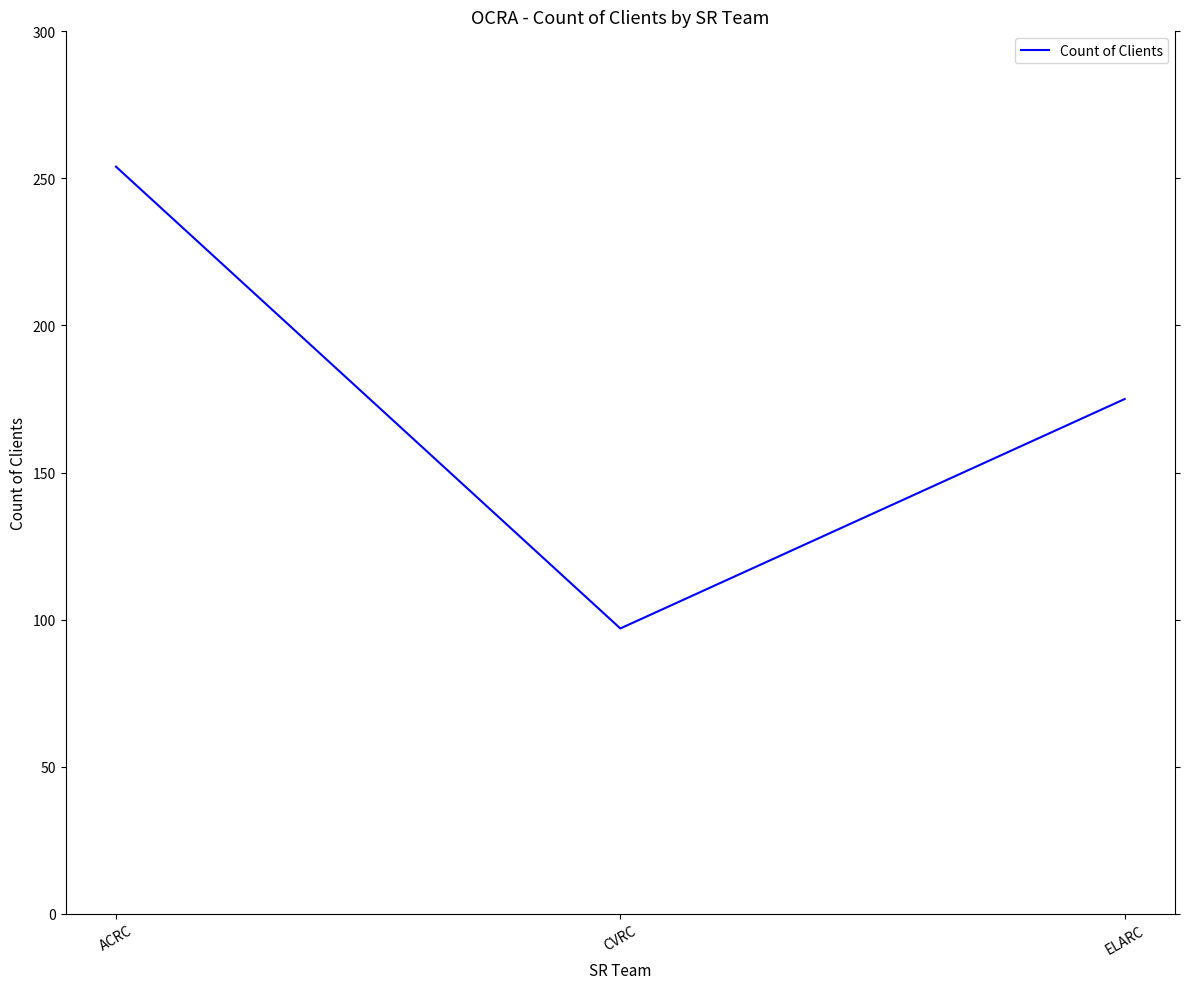

Reading left to right, what are all the values shown in this chart?

ACRC=254	CVRC=97	ELARC=175